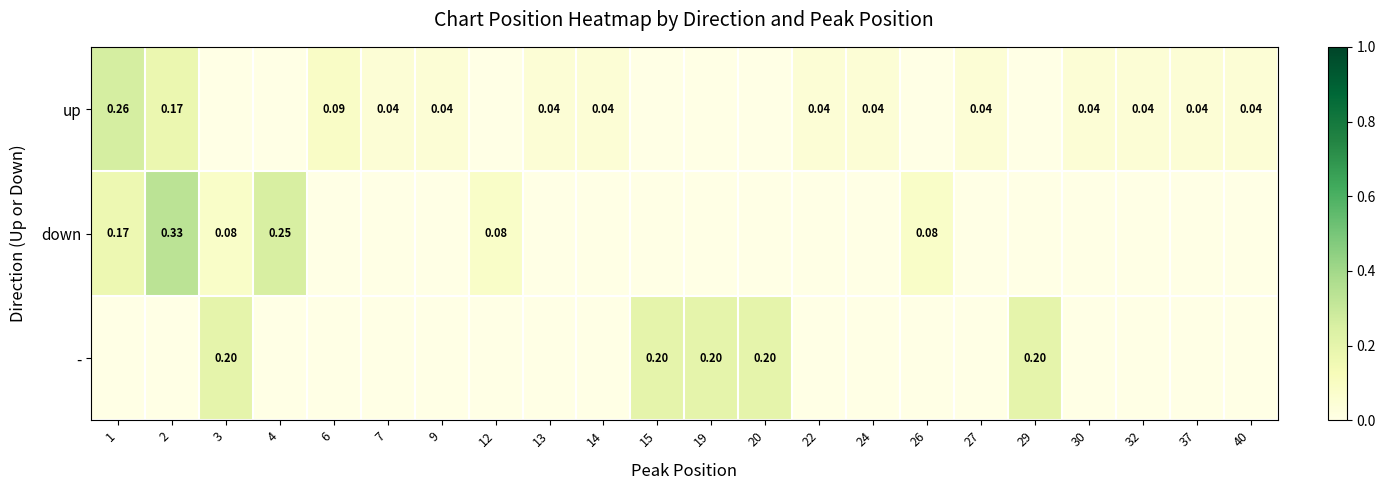

Is it true that - equals 0.0 at 24?

True